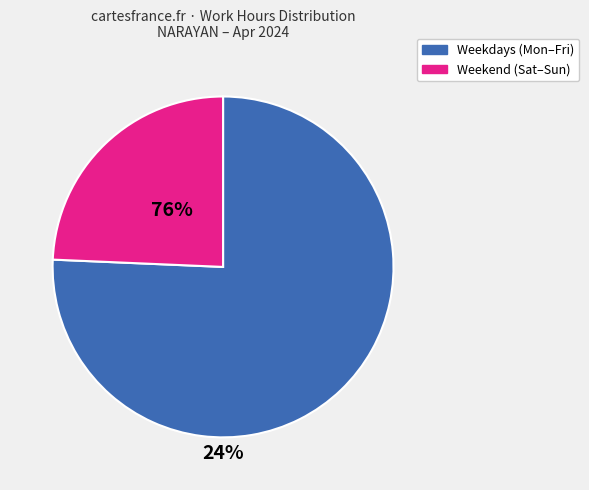

Is there a majority slice in this chart?

Yes